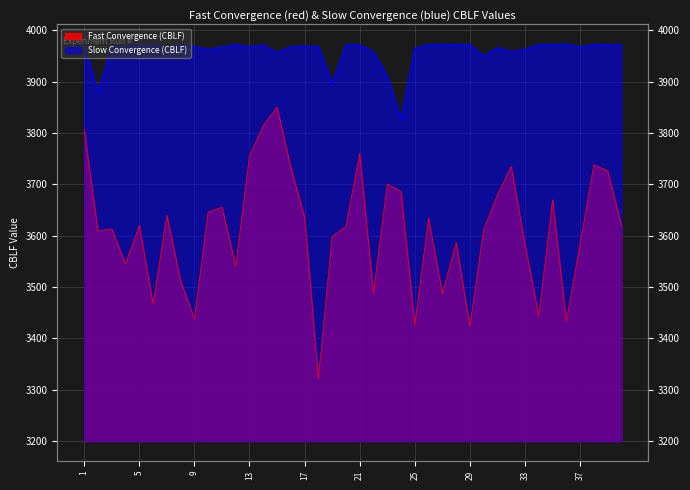

What is the sum of all Fast Convergence (CBLF) values?

144437.7